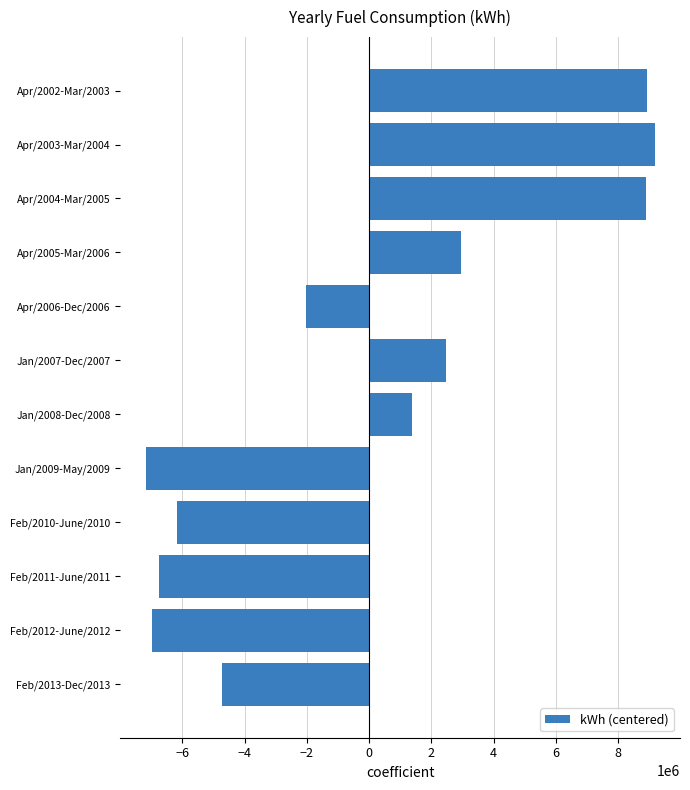

What is the change in value from Jan/2008-Dec/2008 to Jan/2009-May/2009?

-8559230.5